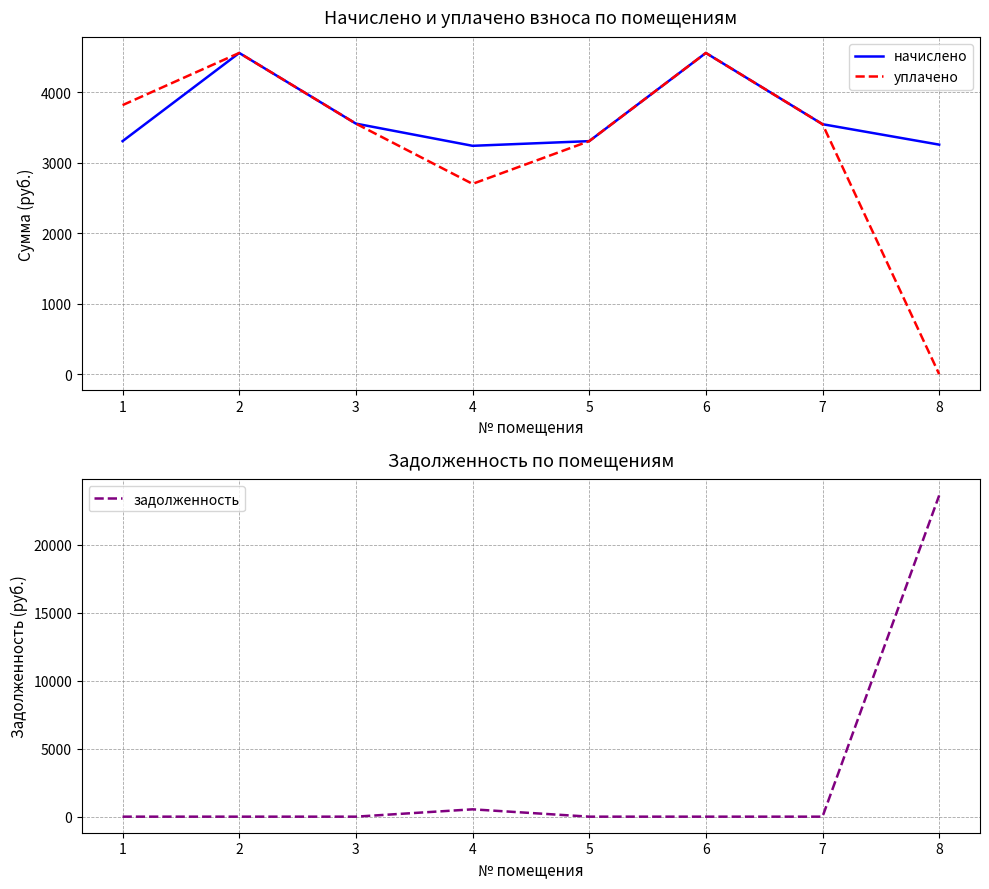

Rank the series by their average value, from highest to lowest.

начислено, уплачено, задолженность